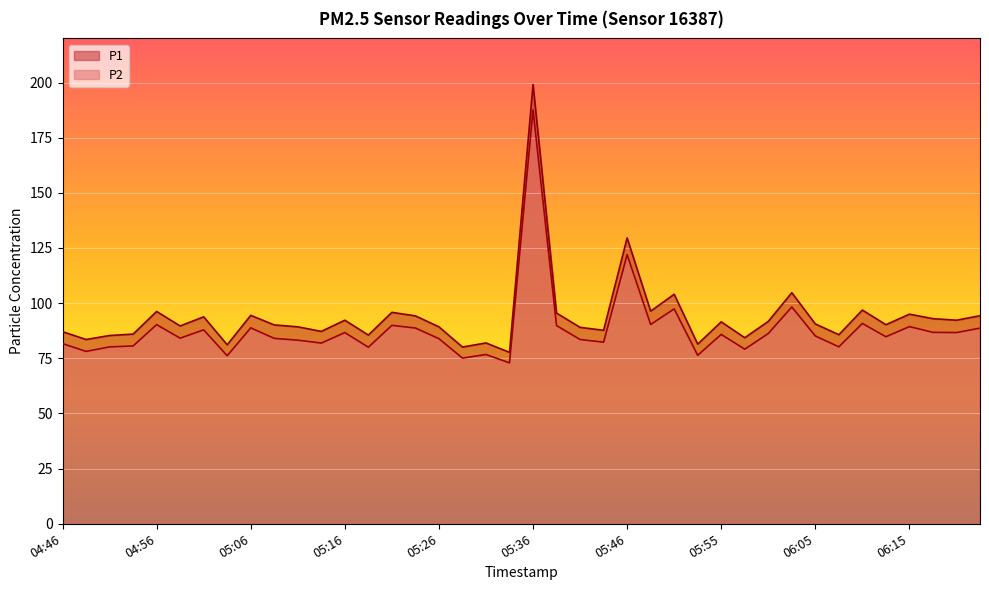

Where is the first local minimum for P1?

04:49